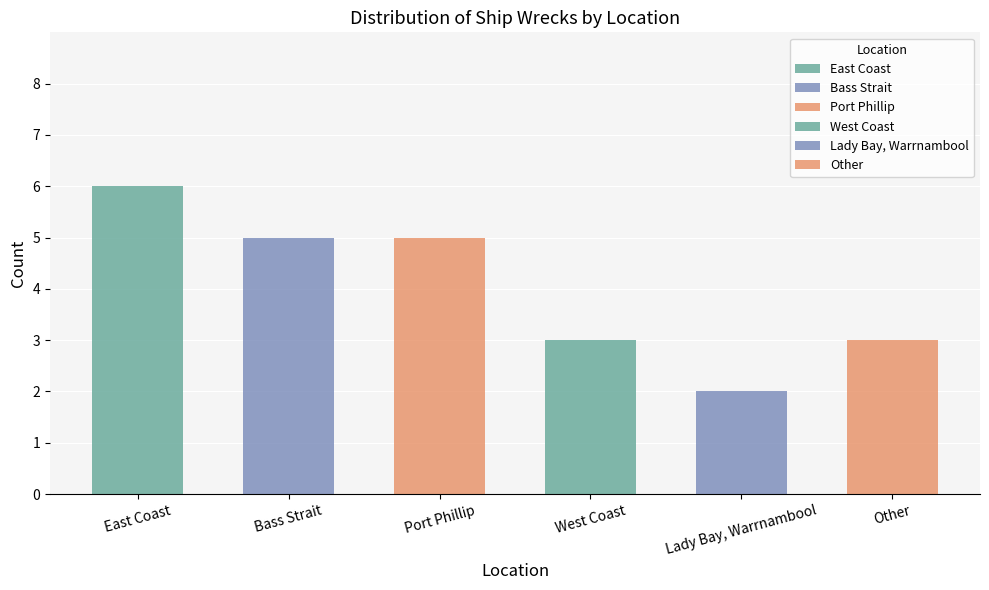

List the labels in order of value, largest first.

East Coast, Port Phillip, Bass Strait, West Coast, Other, Lady Bay, Warrnambool